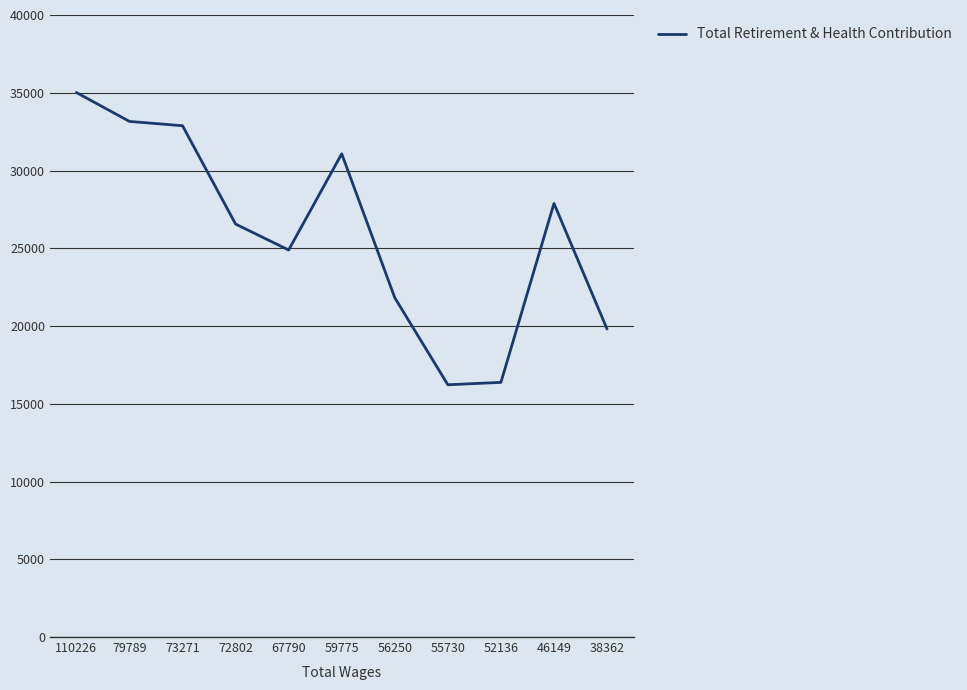

What is the minimum value shown in the chart?

16222